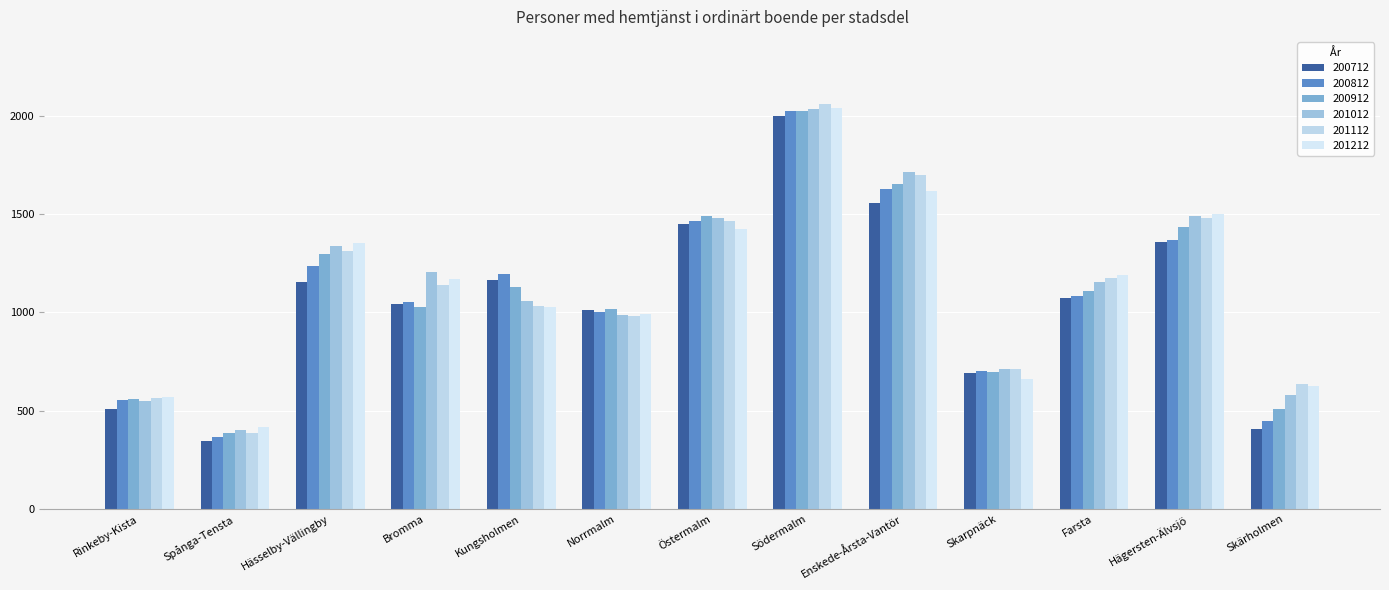

Read the 201112 value at Södermalm, to the nearest 100.

2100